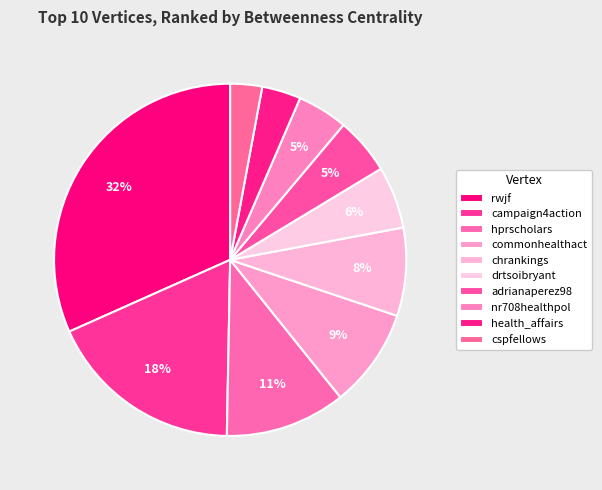

Which has a higher value, campaign4action or commonhealthact?

campaign4action